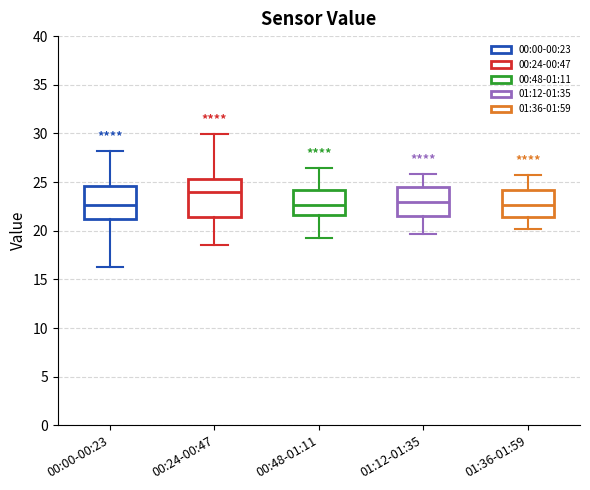

Where is the lower edge of the box for 01:12-01:35 on the y-axis? The values are not printed on the chart, so give them approximately, as read against the axis.

21.5